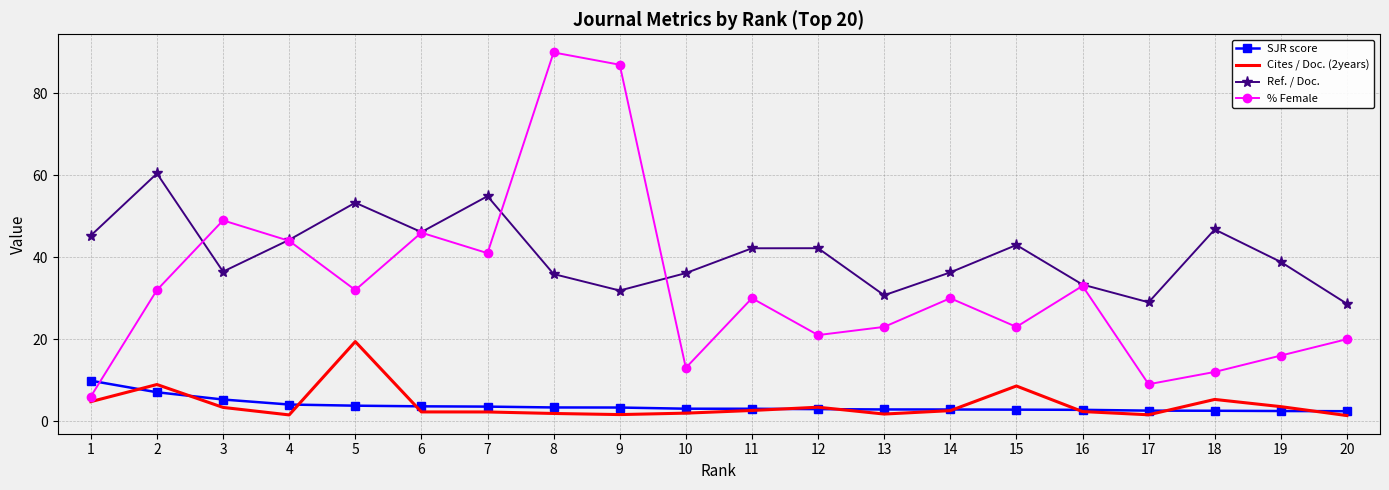

Is the value of Ref. / Doc. at 15 greater than the value of Cites / Doc. (2years) at 4?

Yes